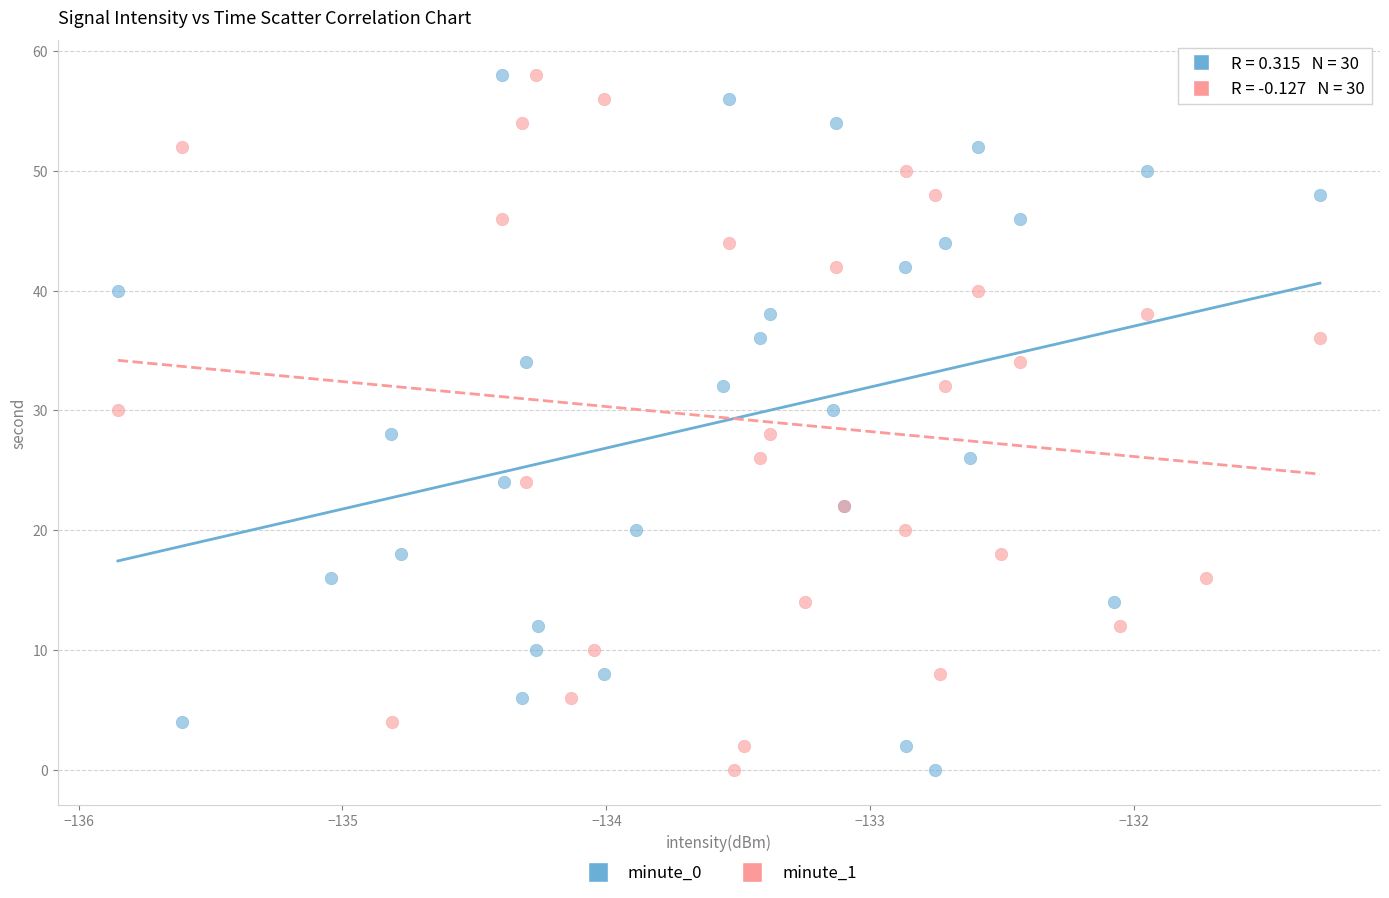

What are all the series names shown in the legend?

minute_0, minute_1